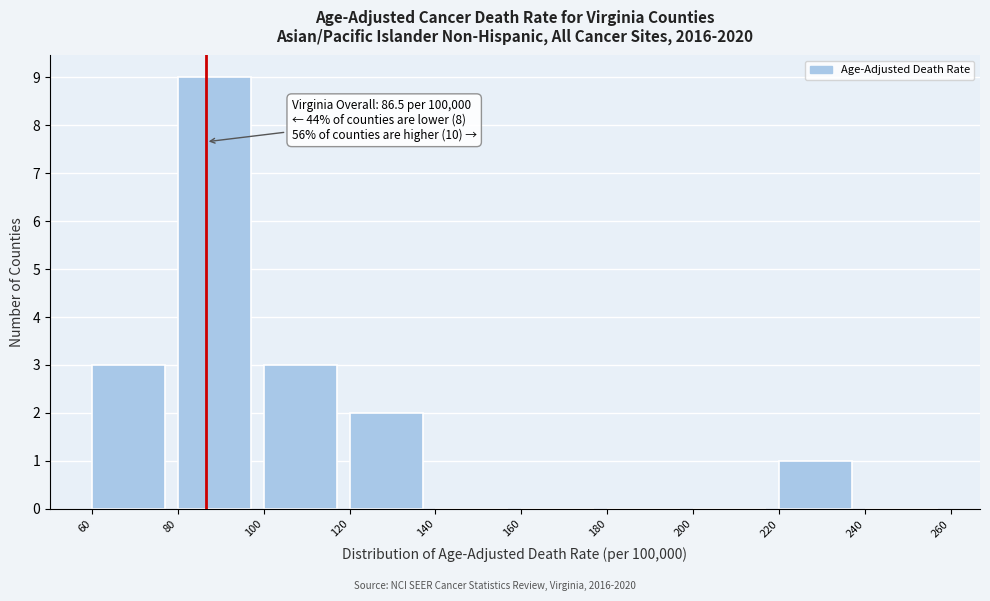

Which range on the x-axis has the tallest bar?

80 to 100